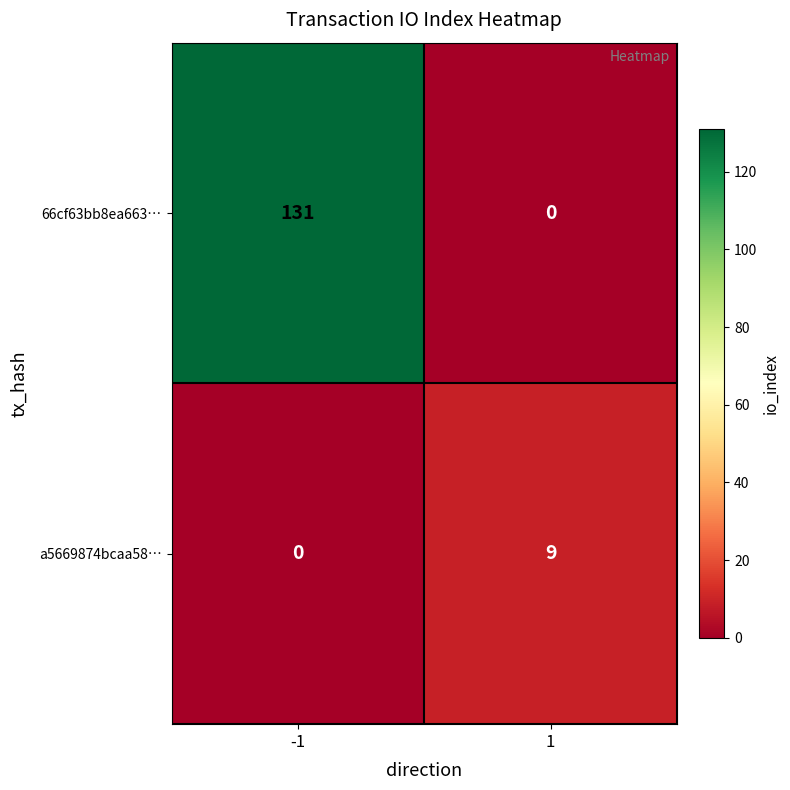

What is the total value across all series at 1?

9